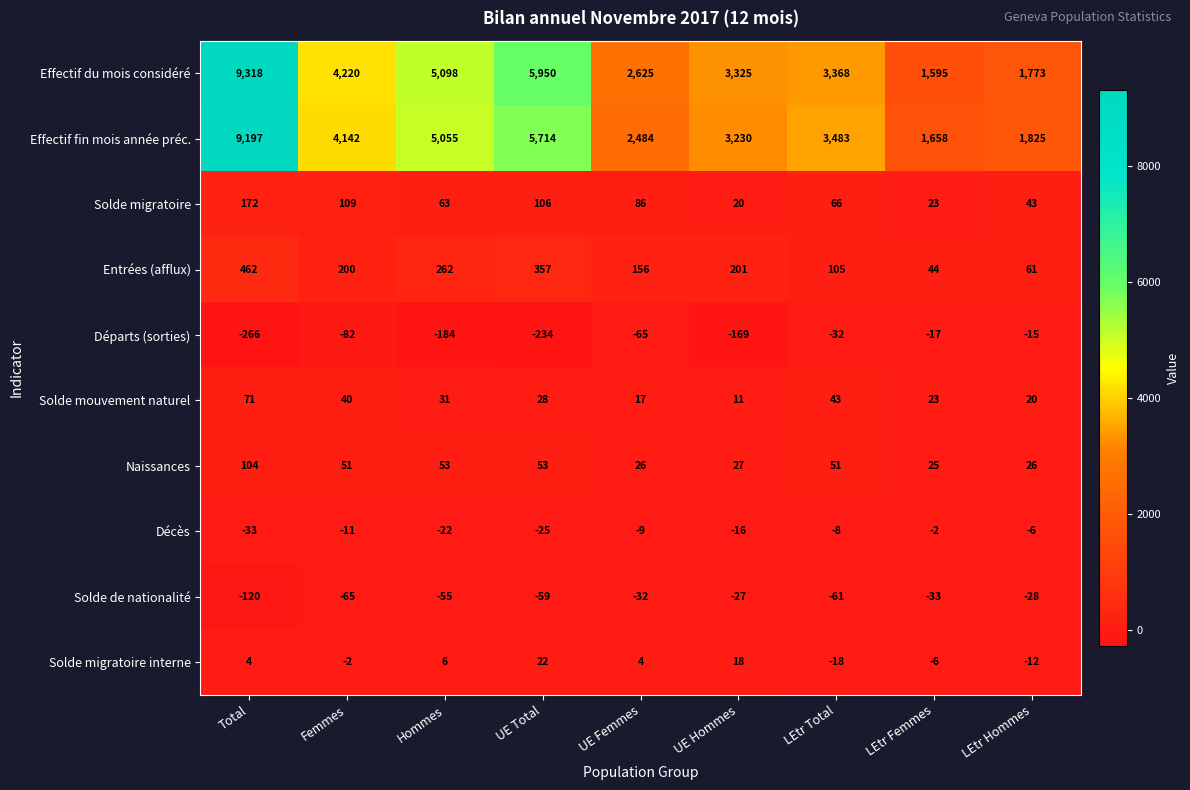

List the series in order of their peak value, lowest first.

Solde de nationalité, Départs (sorties), Décès, Solde migratoire interne, Solde mouvement naturel, Naissances, Solde migratoire, Entrées (afflux), Effectif fin mois année préc., Effectif du mois considéré